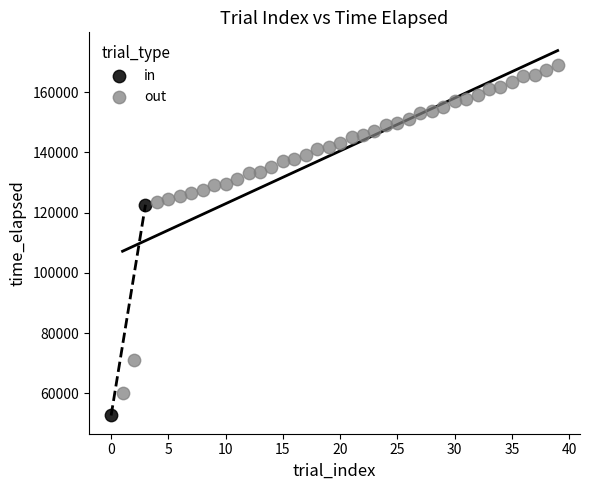

Which series reaches the maximum Y coordinate?

out